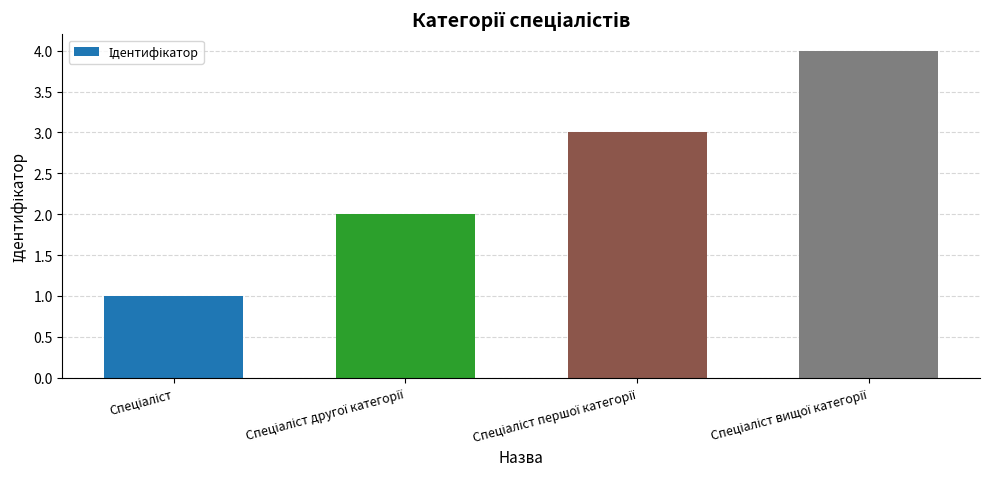

What is the difference between the maximum and minimum values?

3